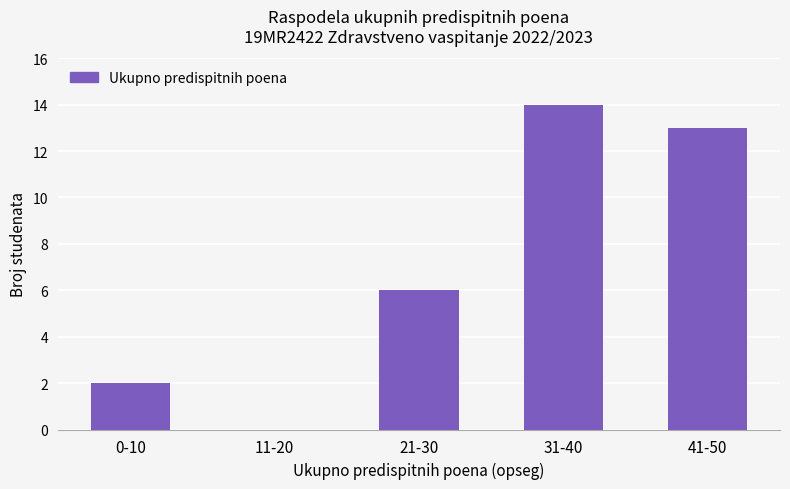

What is the sum of the values at 41-50 and 21-30?

19